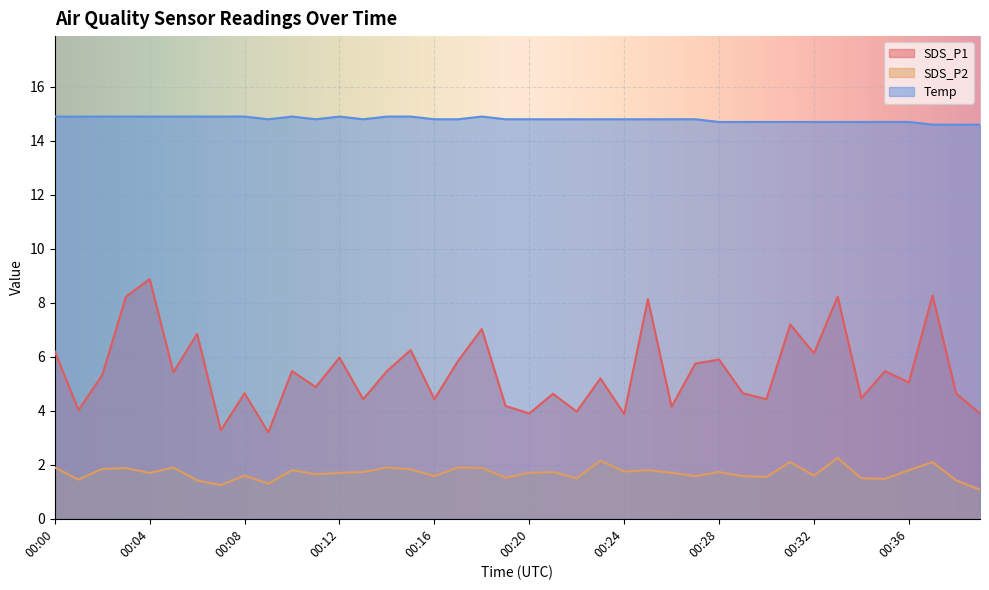

Rank the categories by Temp value from highest to lowest.

00:00, 00:01, 00:02, 00:03, 00:04, 00:05, 00:06, 00:07, 00:08, 00:10, 00:12, 00:14, 00:15, 00:18, 00:09, 00:11, 00:13, 00:16, 00:17, 00:19, 00:20, 00:21, 00:22, 00:23, 00:24, 00:25, 00:26, 00:27, 00:28, 00:29, 00:30, 00:31, 00:32, 00:33, 00:34, 00:35, 00:36, 00:37, 00:38, 00:39